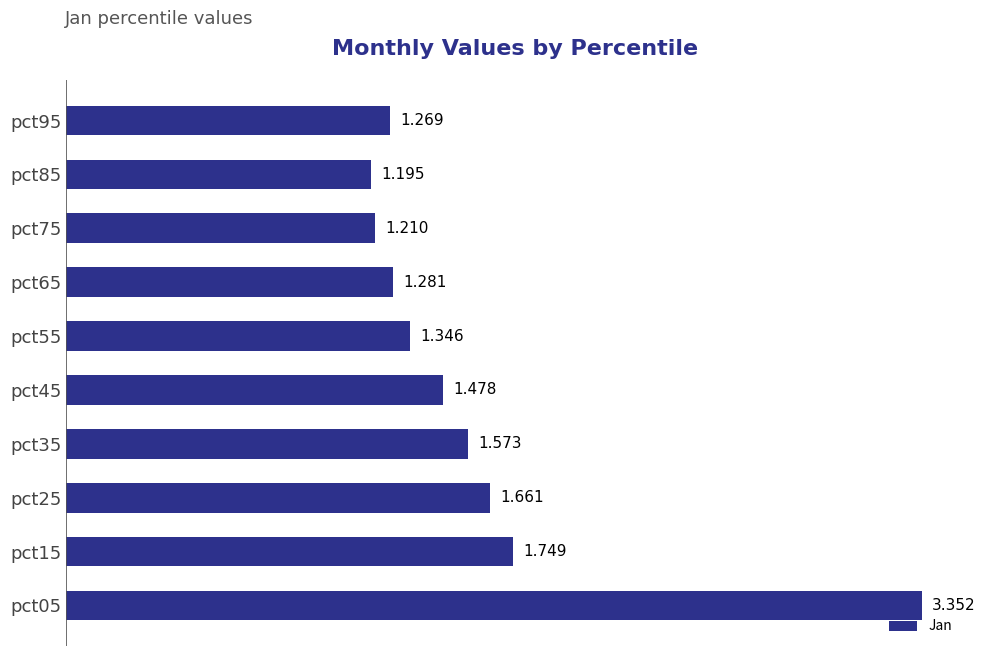

How many categories are shown in the chart?

10